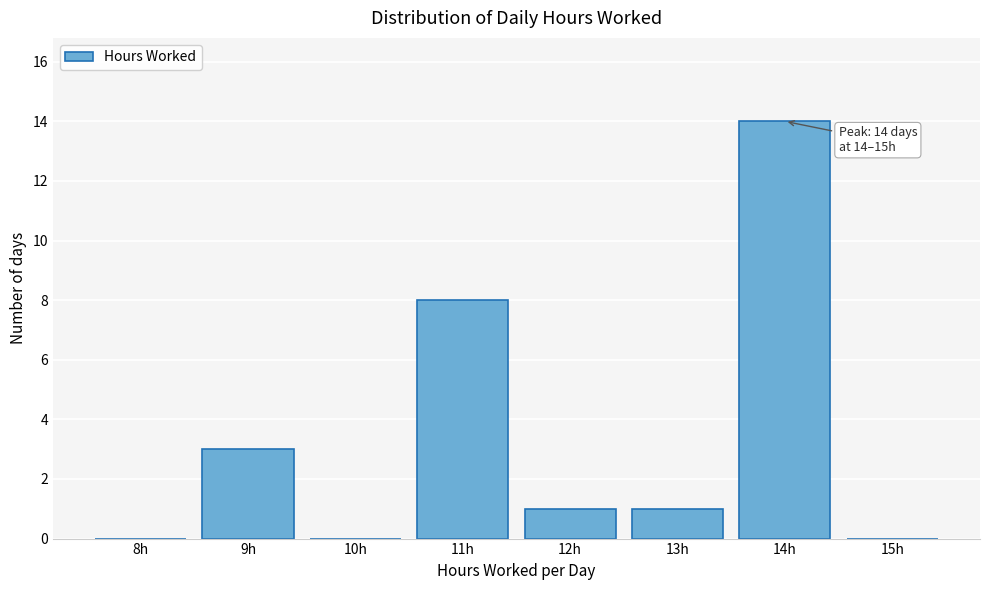

Reading left to right, list all the values displayed in this chart.

8h=0	9h=3	10h=0	11h=8	12h=1	13h=1	14h=14	15h=0